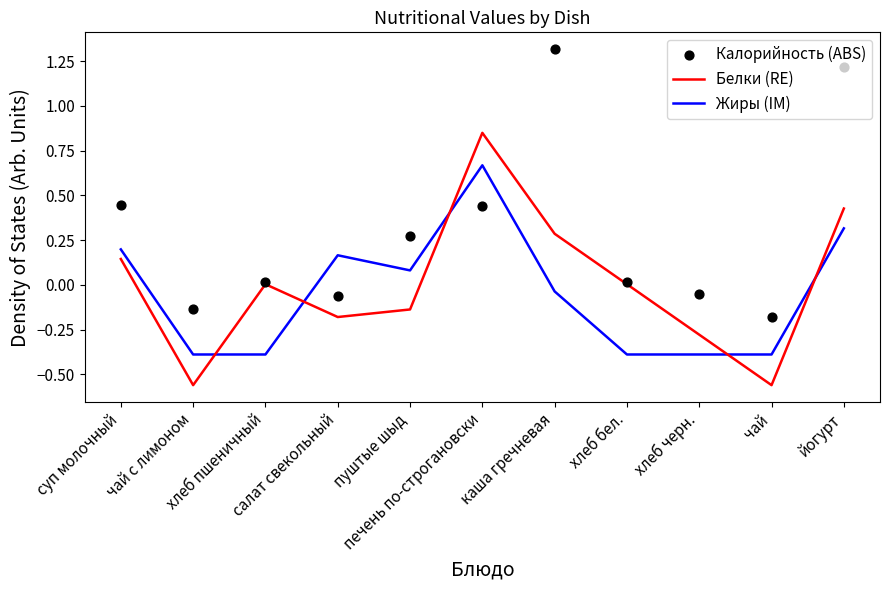

What are all the series names shown in the legend?

Белки (RE), Жиры (IM), Калорийность (ABS)